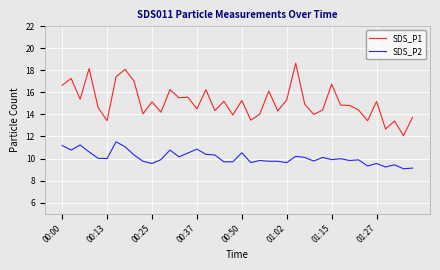

Which series has the widest spread of values?

SDS_P1